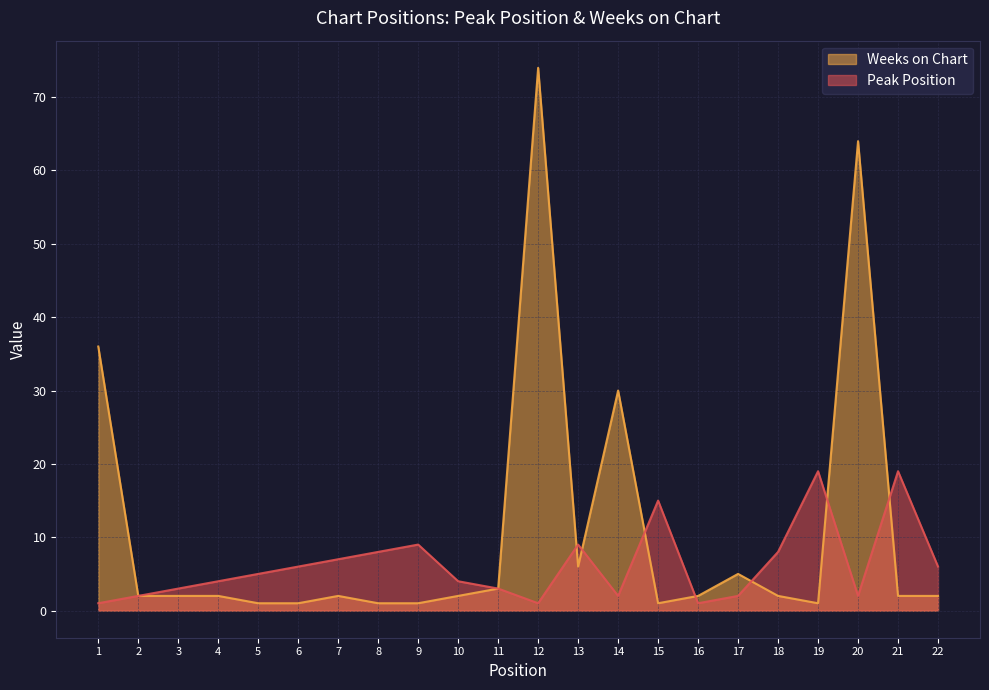

What is the value of the Peak Position point at the 10th from the left?

4